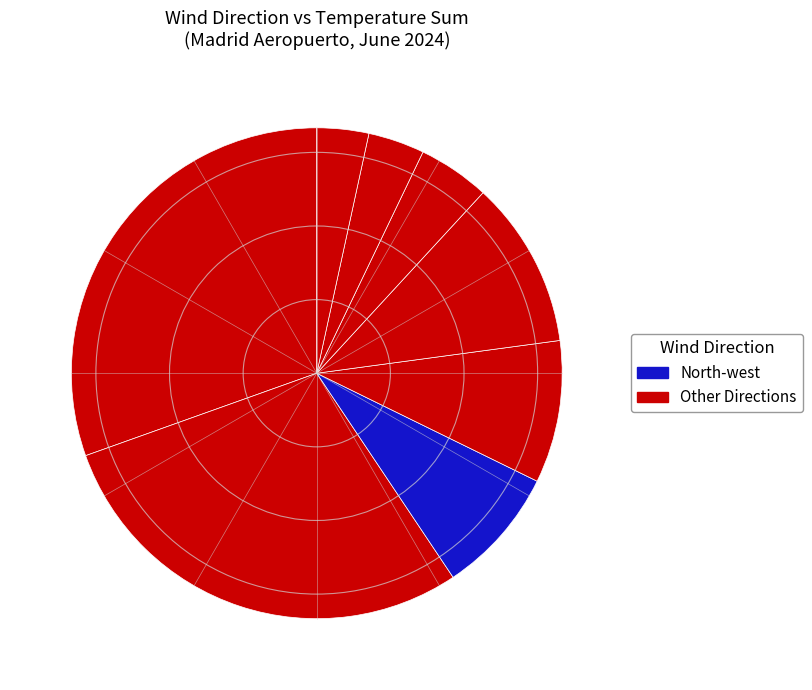

To the nearest percent, what is the difference between the largest and smallest slice percentages?

37%